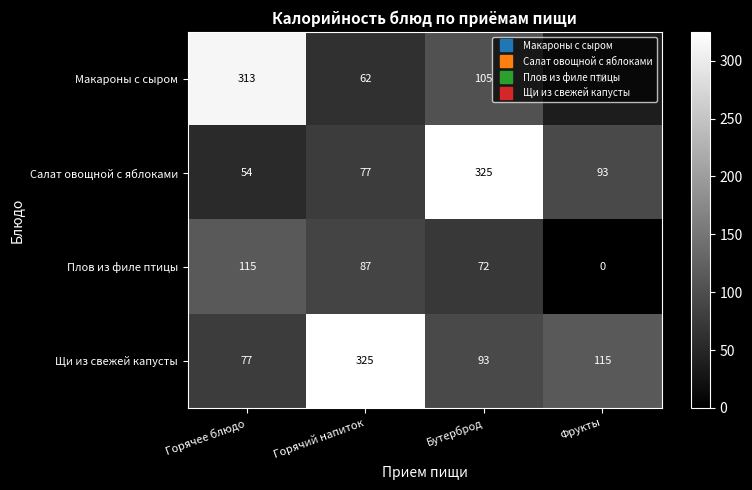

The Салат овощной с яблоками series shows 325 at Бутерброд. True or false?

True